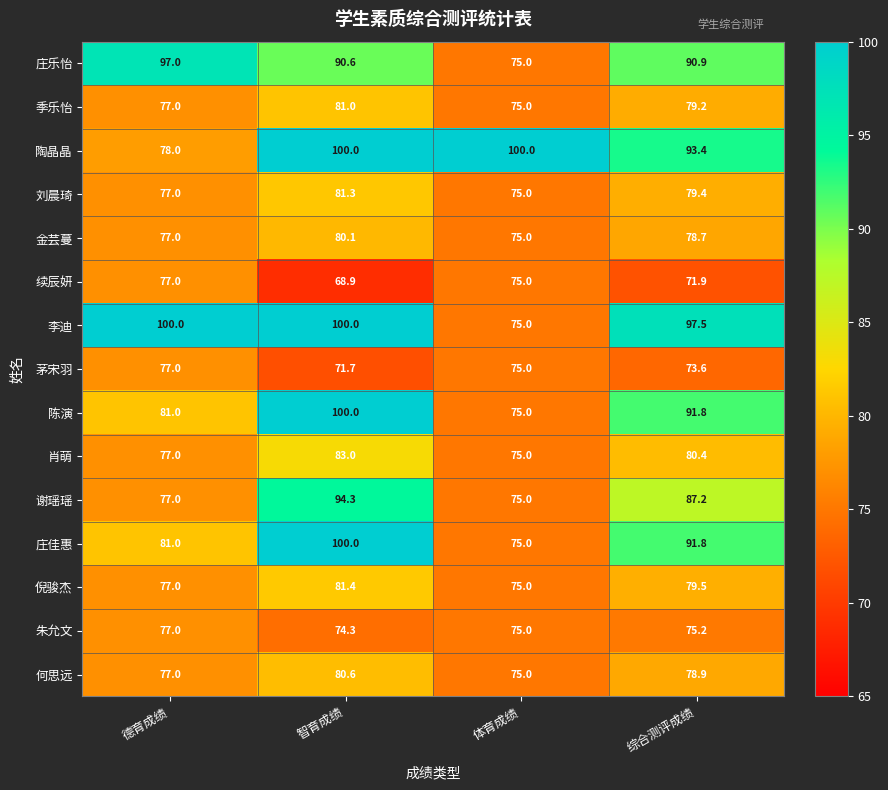

Rank the categories by 茅宋羽 value from lowest to highest.

智育成绩, 综合测评成绩, 体育成绩, 德育成绩